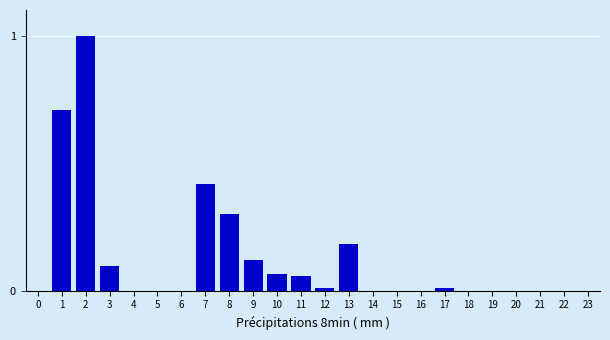

Between 19 and 7, which is larger?

7